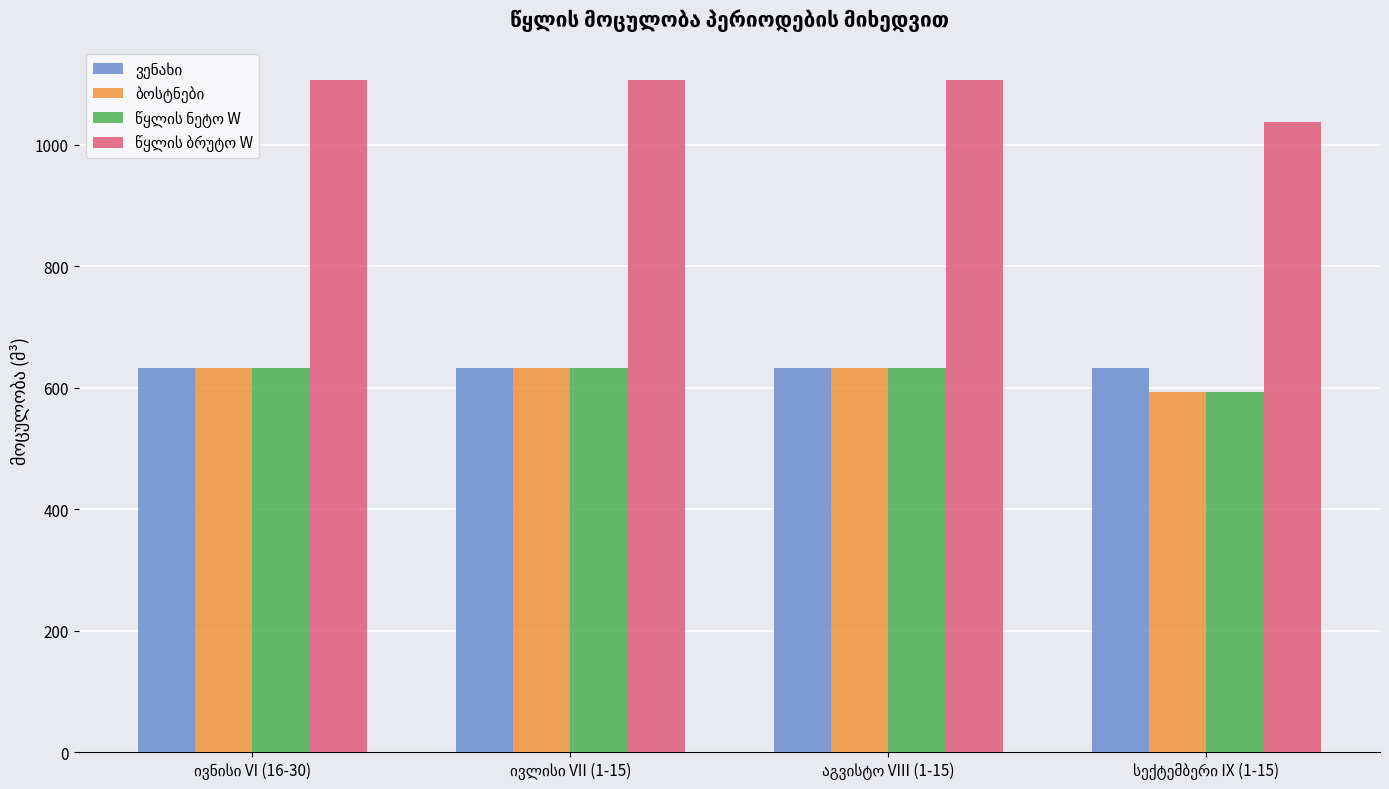

At how many categories does at least one series exceed 822?

4